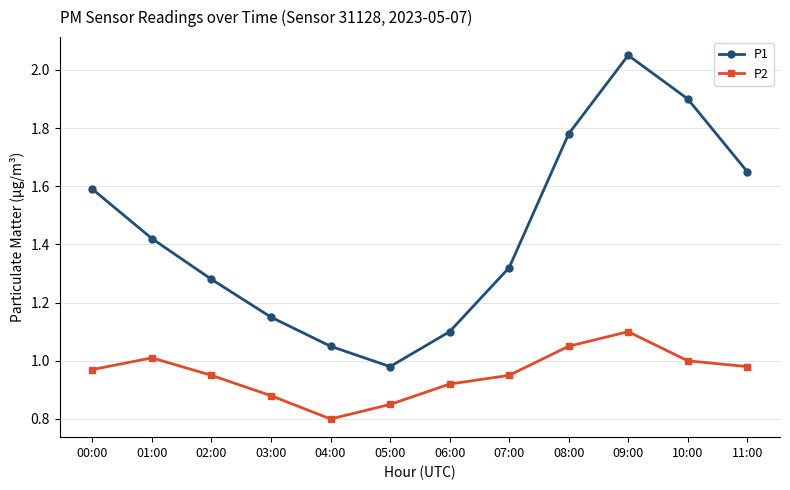

At which label does P2 reach its minimum?

04:00